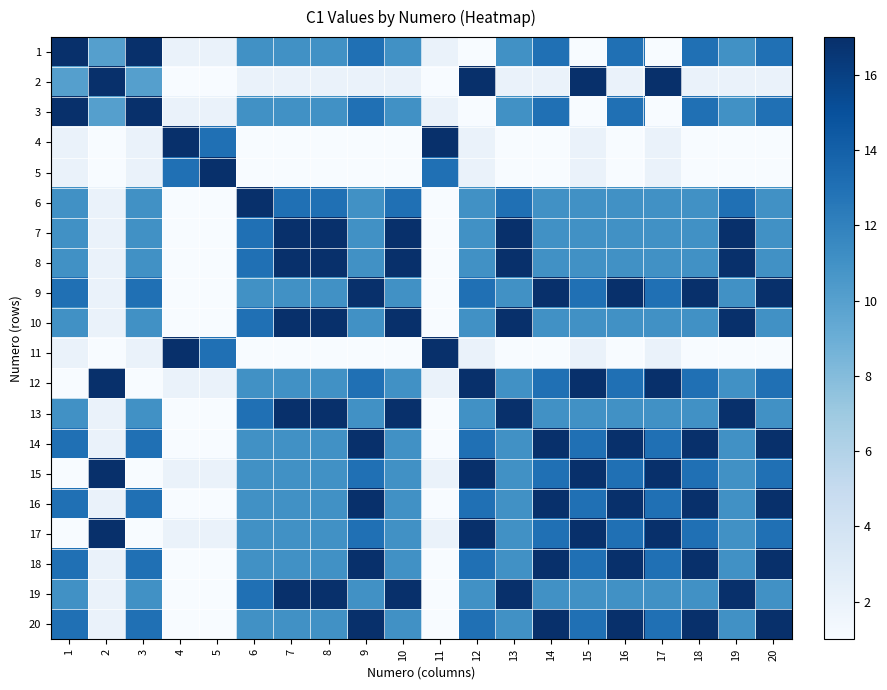

At which category does the chart reach its minimum across all series?

12